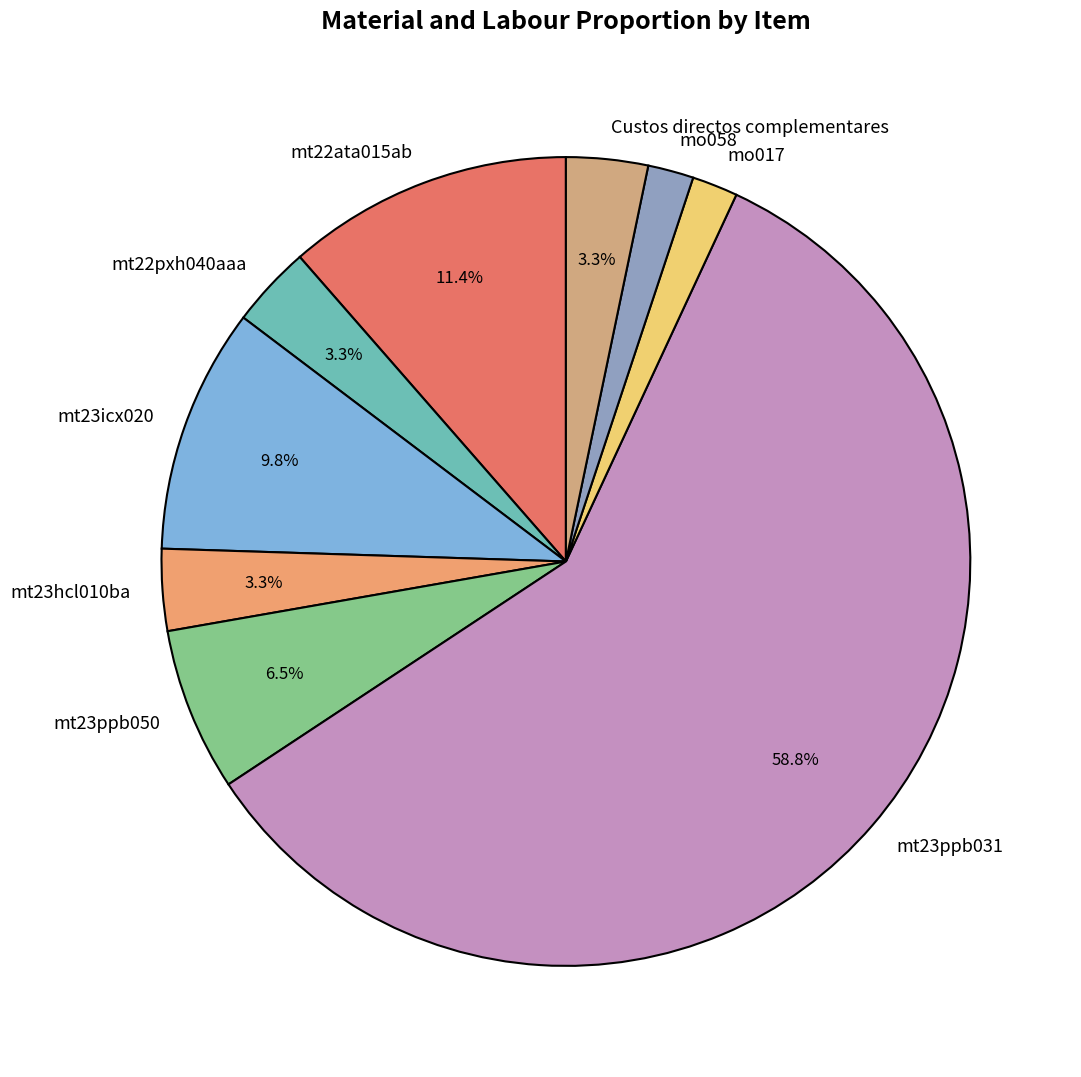

To the nearest percent, what is the average slice percentage?

11%